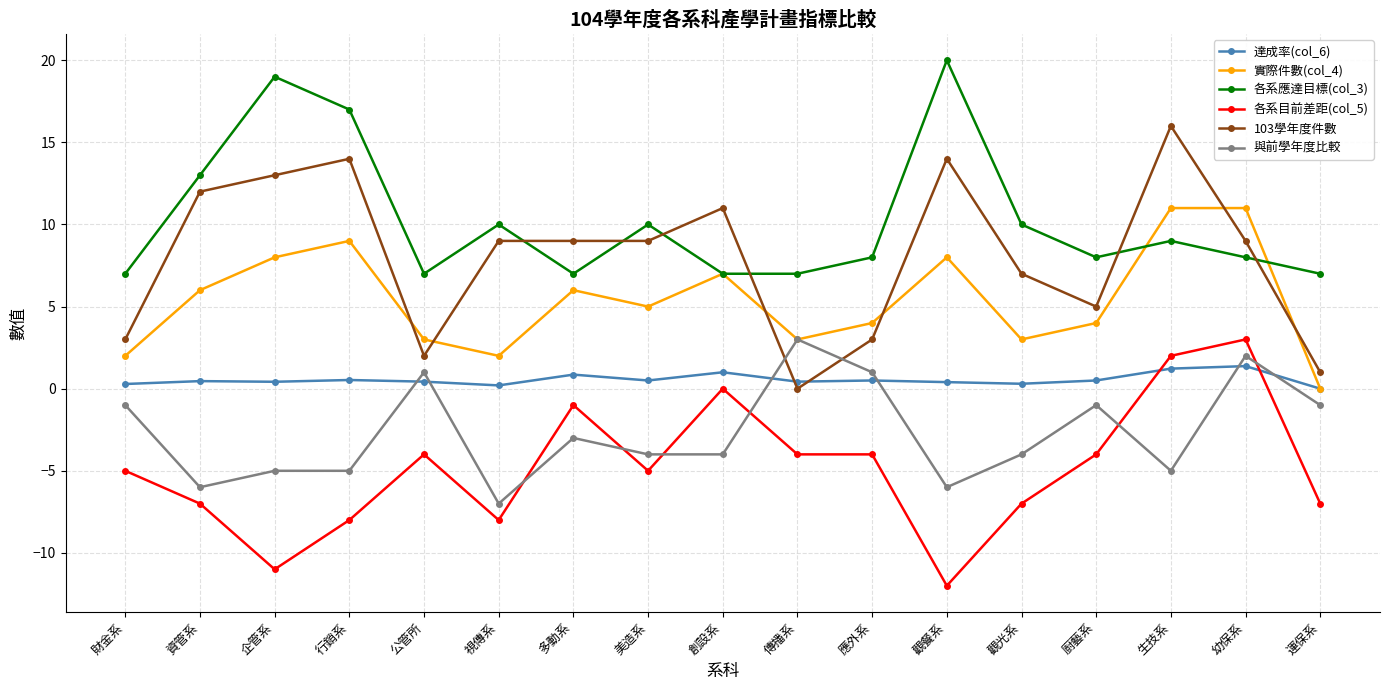

What is the sum of the 各系應達目標(col_3) values at 傳播系 and 資管系?

20.0